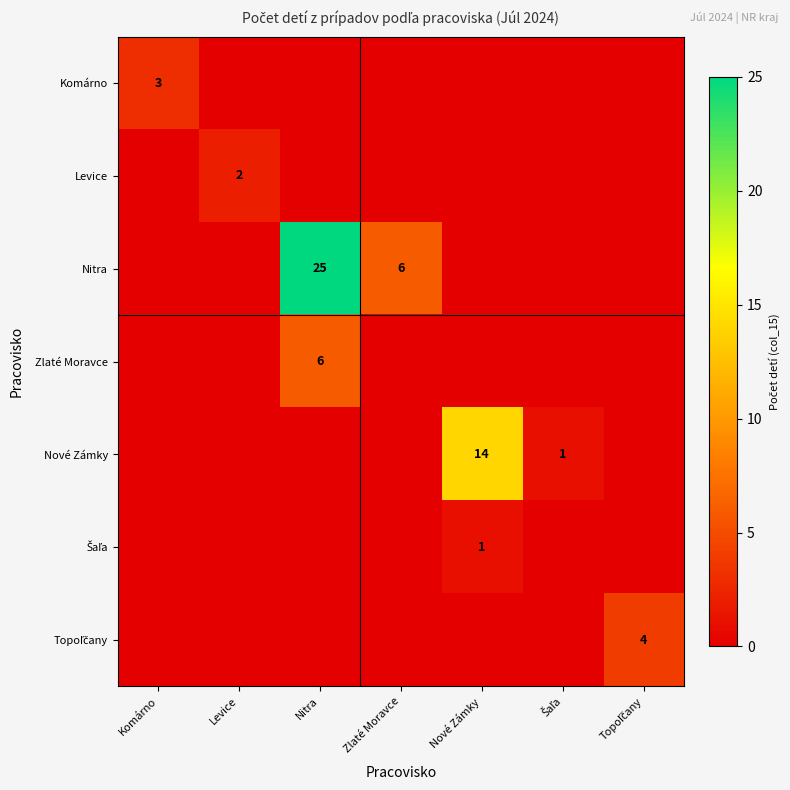

The value of Komárno at Komárno is 1. True or false?

False